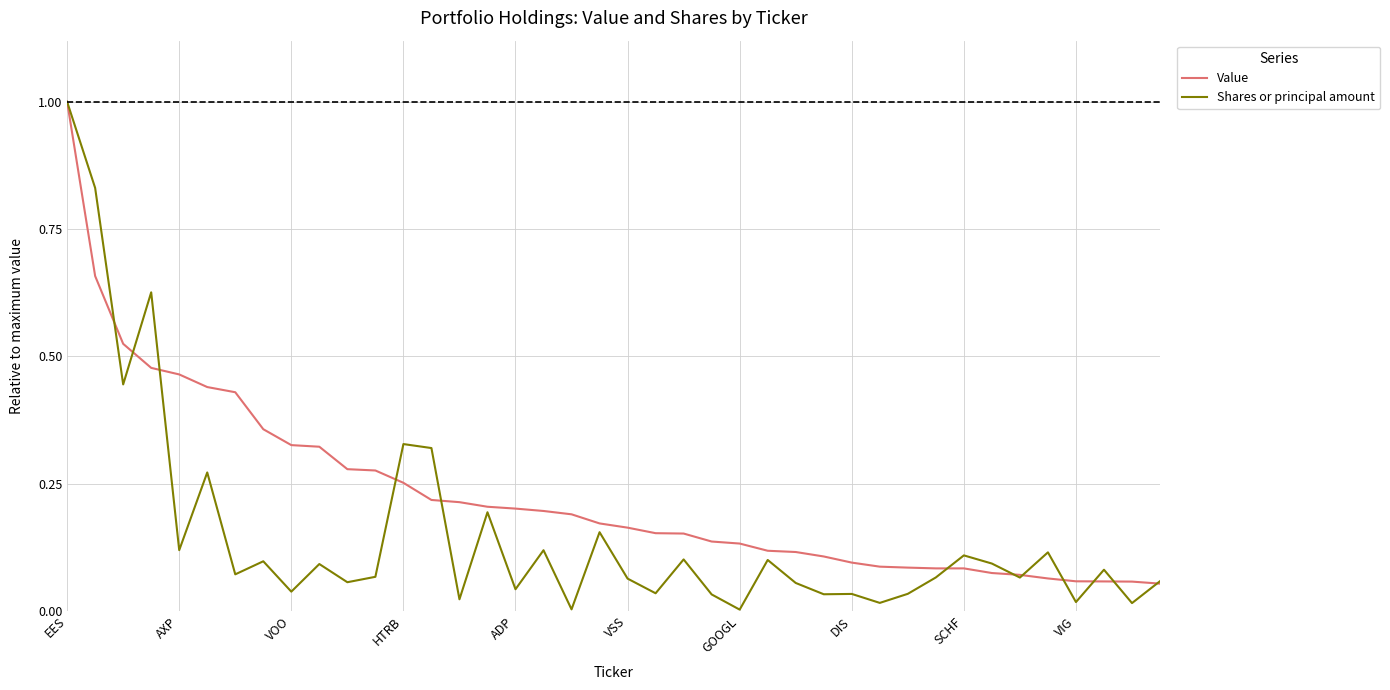

What is the maximum value shown in the chart?

1.0